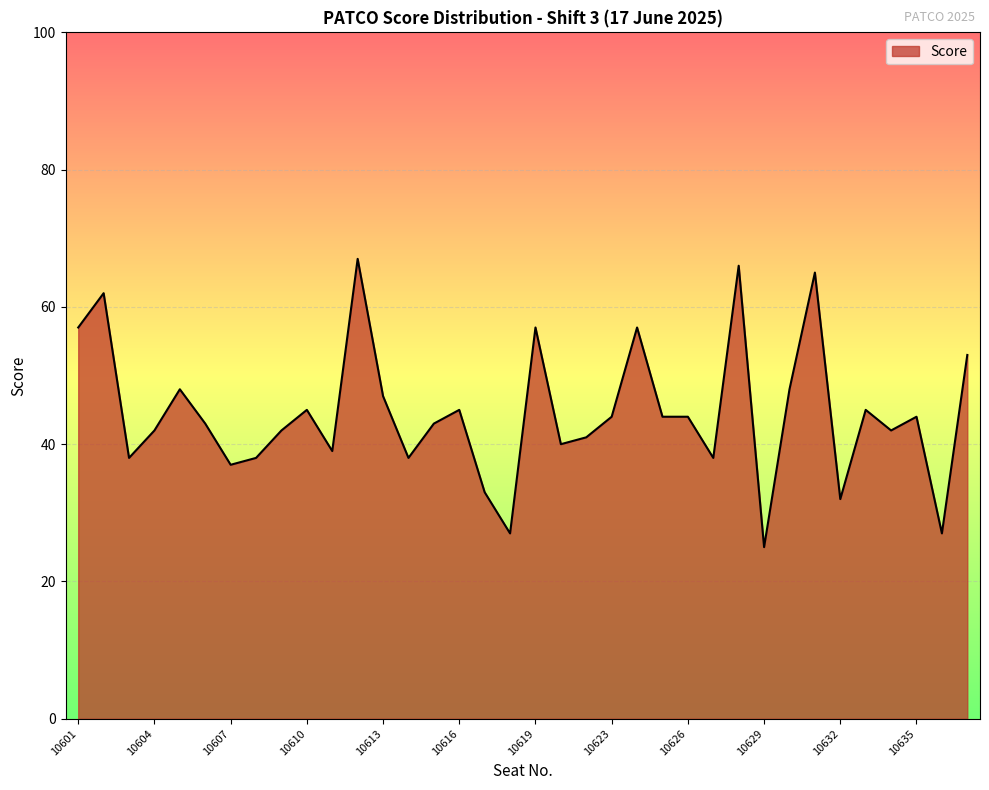

Reading left to right, what are all the values shown in this chart?

57	62	38	42	48	43	37	38	42	45	39	67	47	38	43	45	33	27	57	40	41	44	57	44	44	38	66	25	48	65	32	45	42	44	27	53